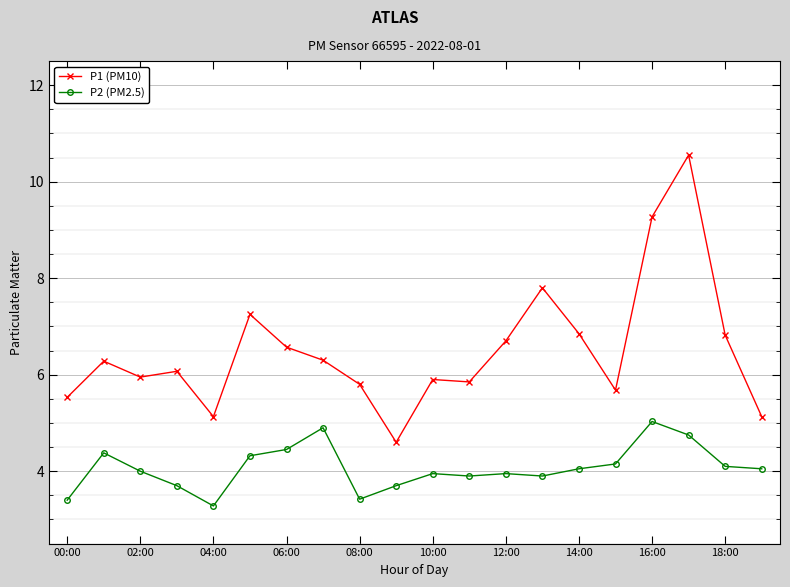

What is the sum of all P1 (PM10) values?

130.0